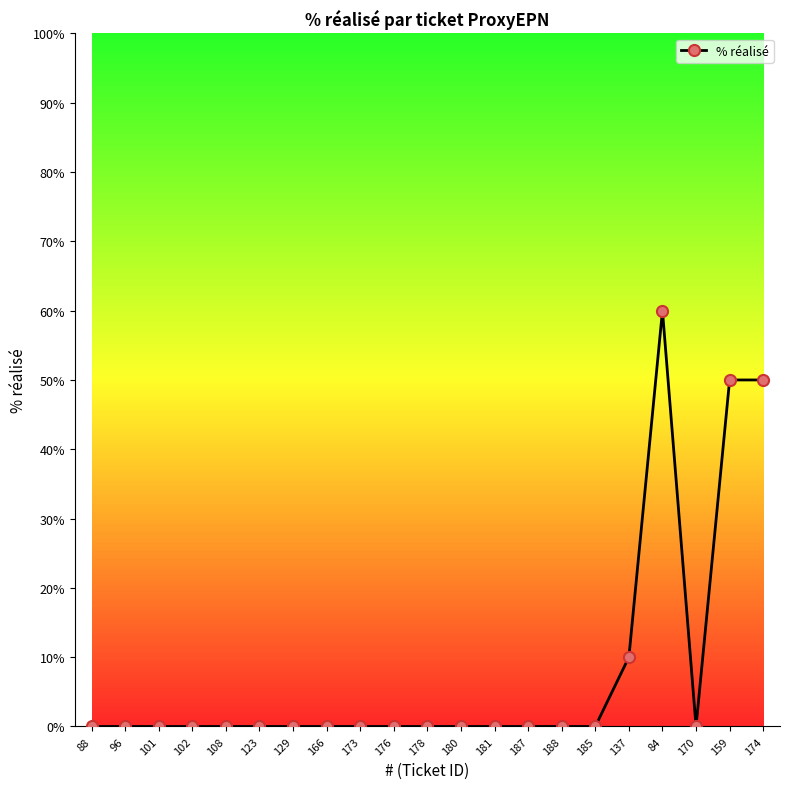

Approximately how many times larger is the value at 137 compared to 174?

0.2